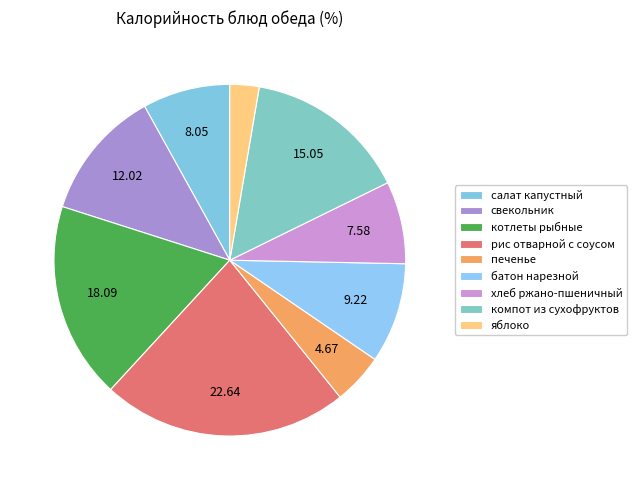

To the nearest percent, what is the average slice percentage?

11%